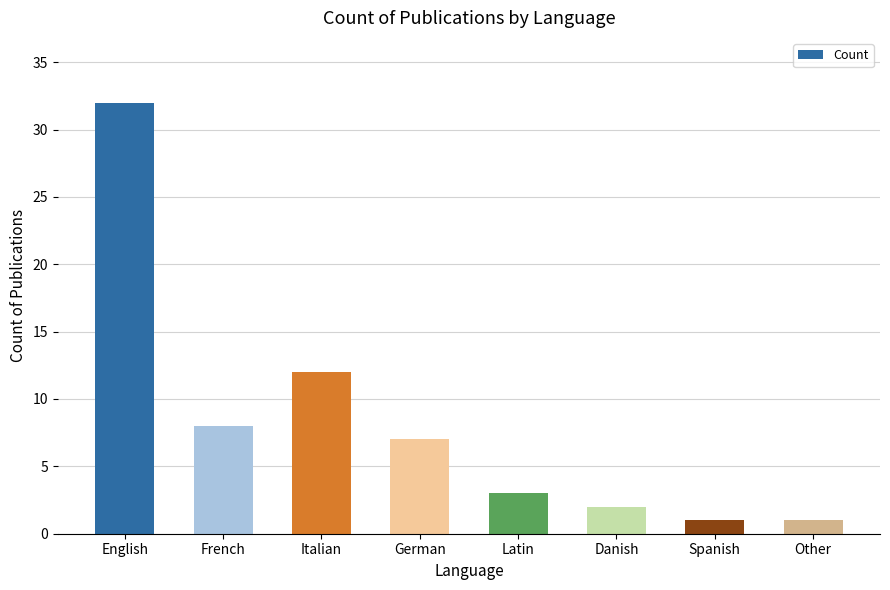

Are the bars grouped side by side (vs. stacked)?

No